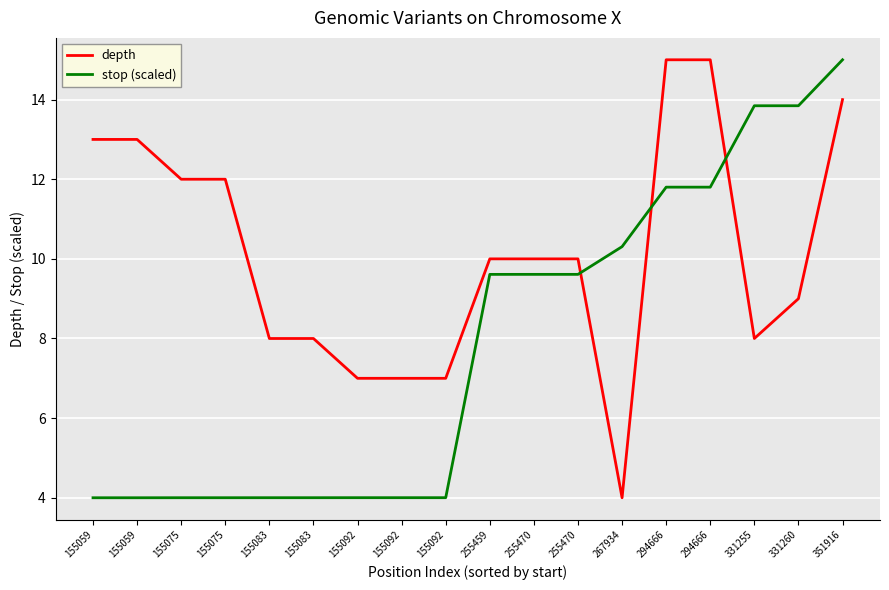

What are all the series names shown in the legend?

depth, stop (scaled)